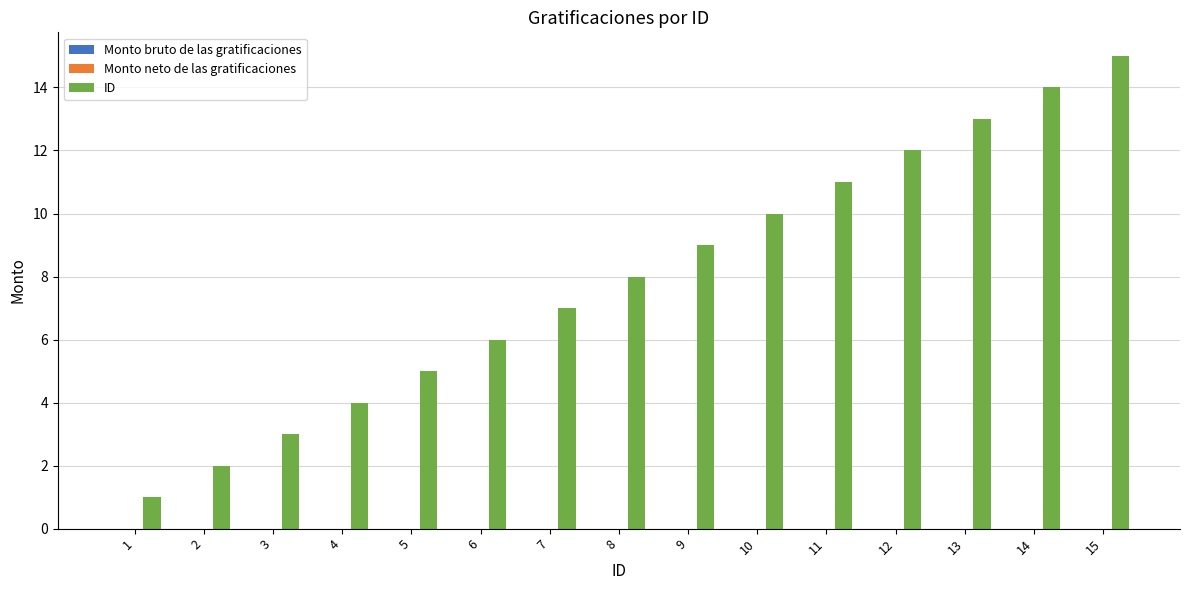

How many data points are less than 8?

7